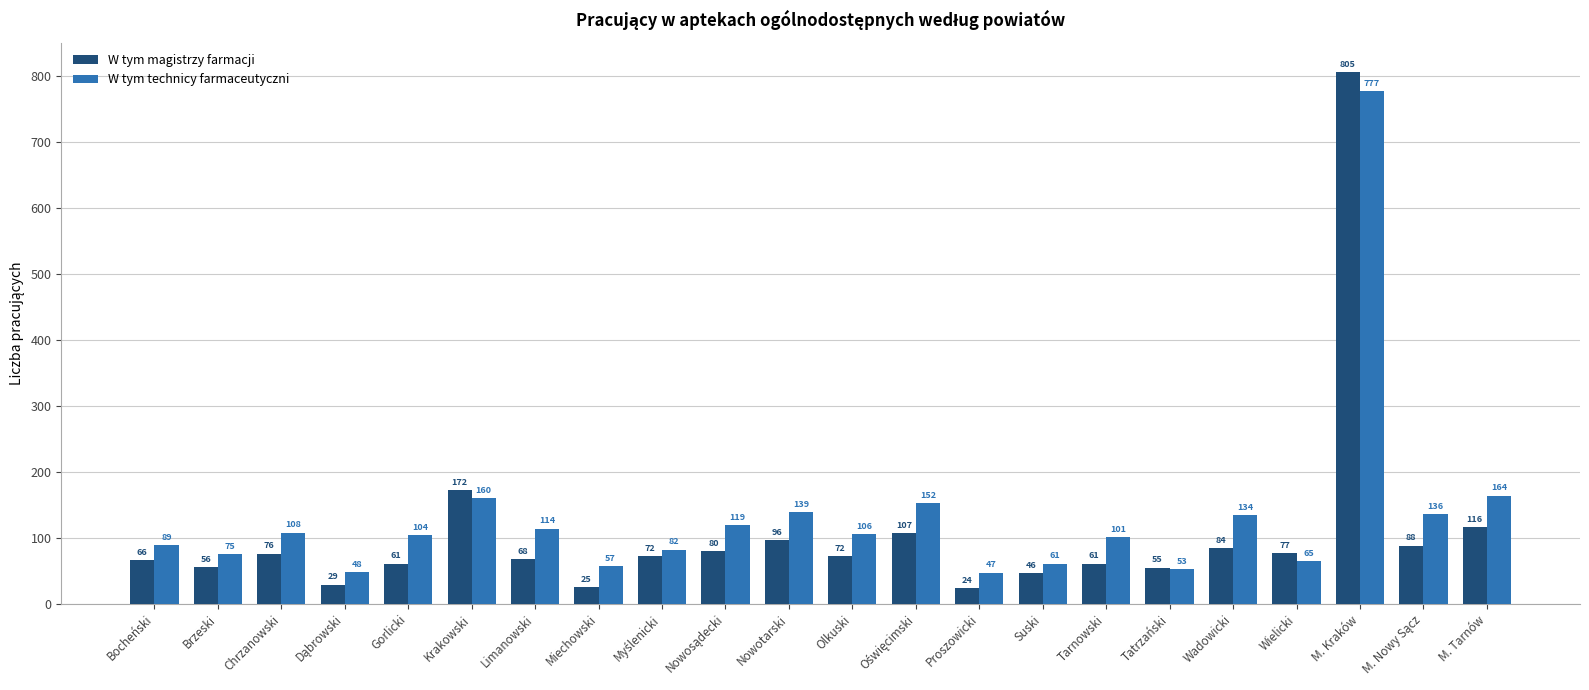

What position from the right is M. Kraków?

3